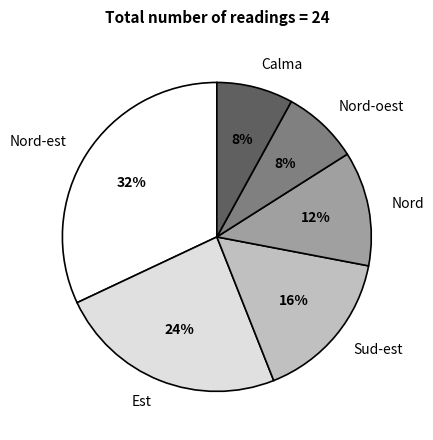

Which category has the biggest portion of the pie?

Nord-est